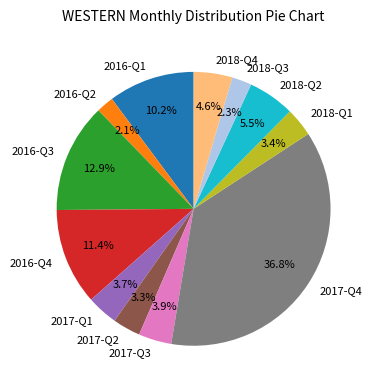

What is the total percentage of 2018-Q3 and 2017-Q2?

5.6%